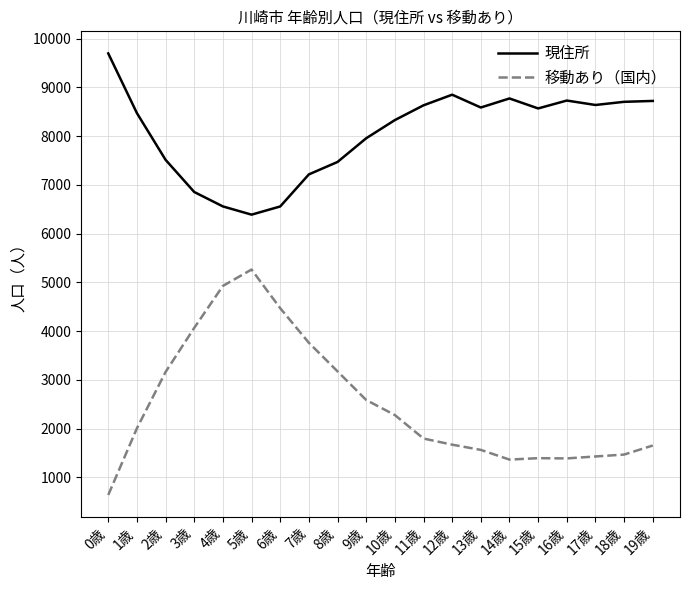

What is the minimum value shown in the chart?

640